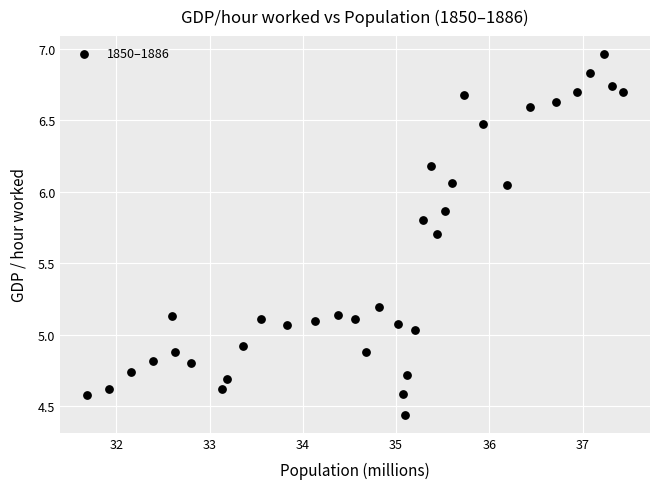

What is the range of X values (max minus min)?

5.7